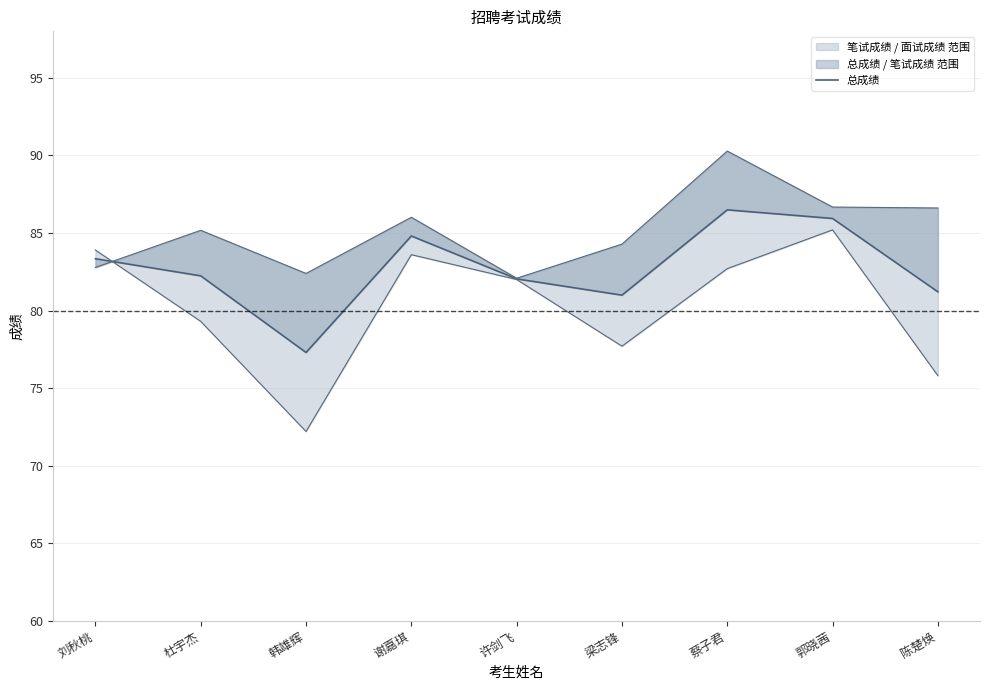

What is the sum of all values?

744.3